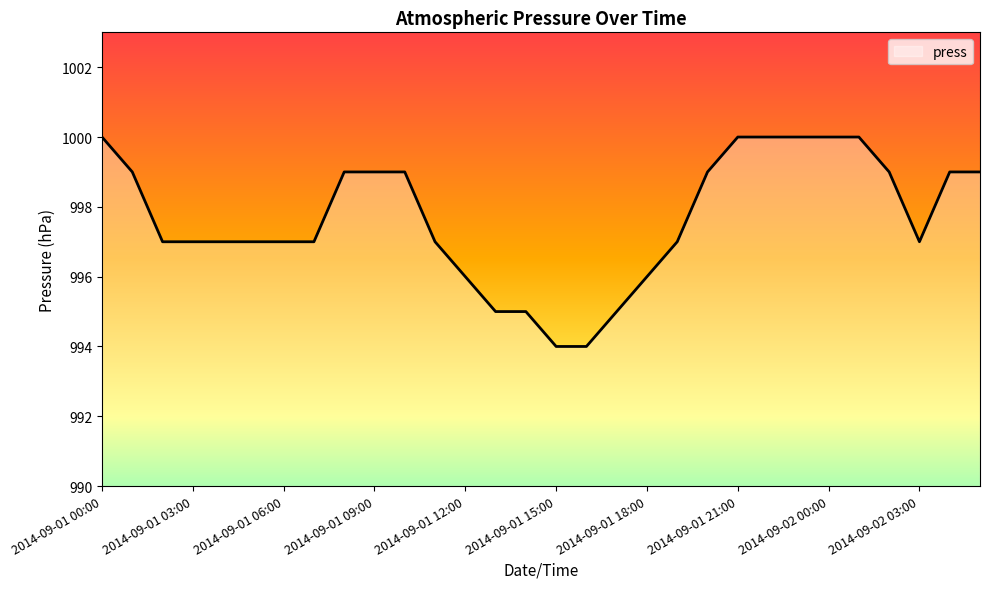

What is the greatest value displayed?

1000